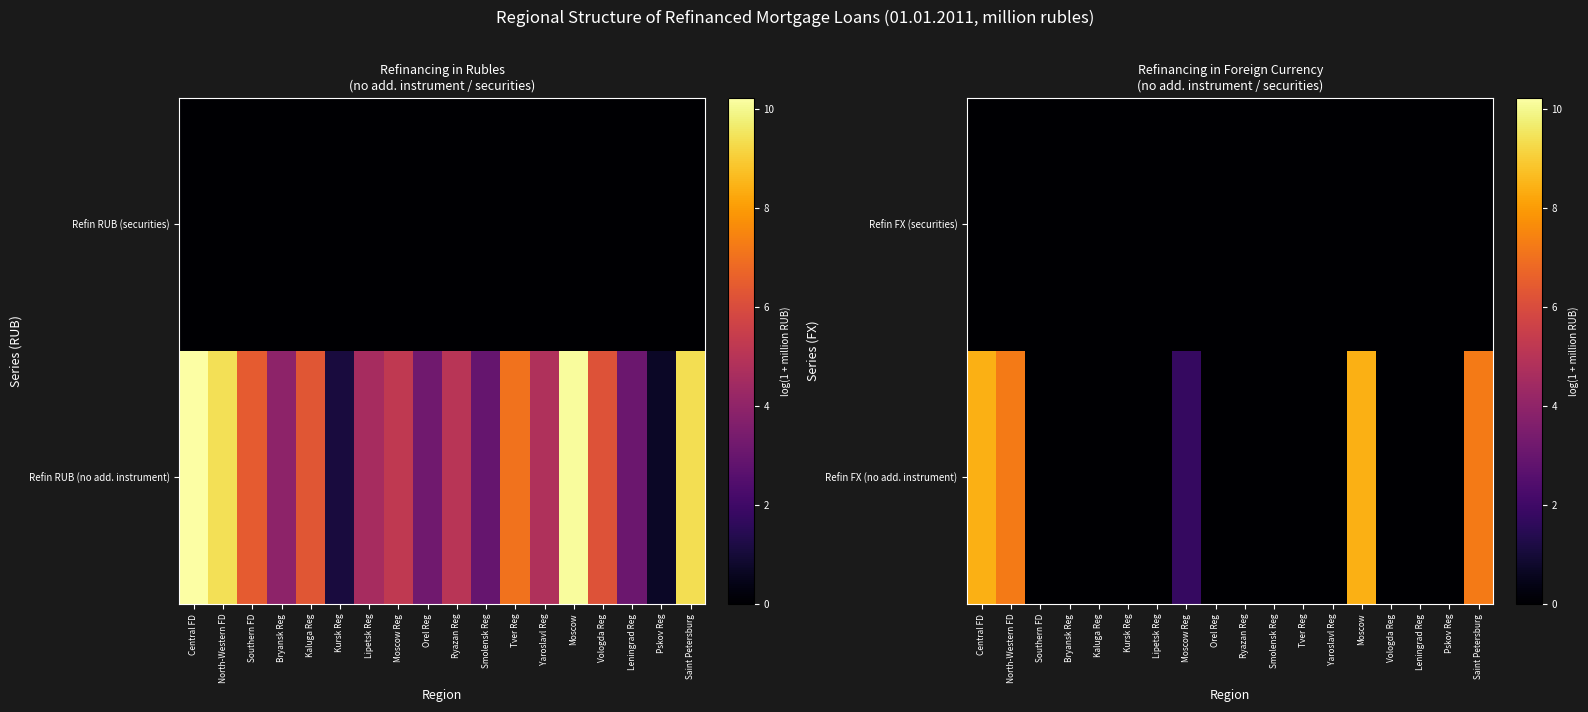

At Southern FD, list the series in order from smallest to largest.

Refin FX (no add. instrument), Refin FX (securities)